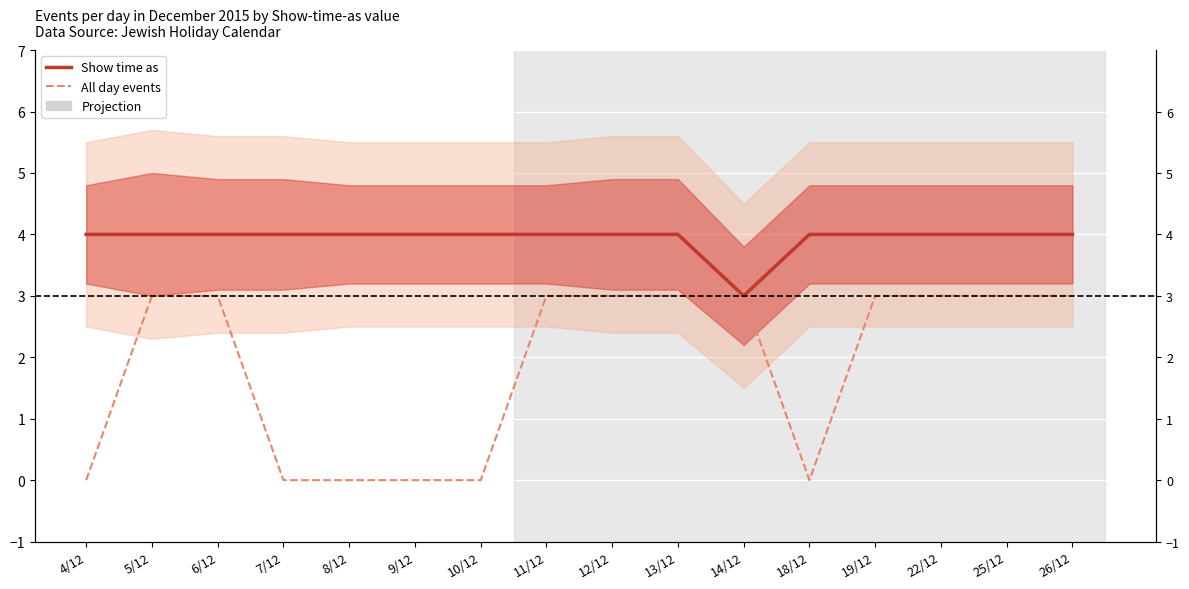

True or false: Show time as and All day events intersect in this chart.

False